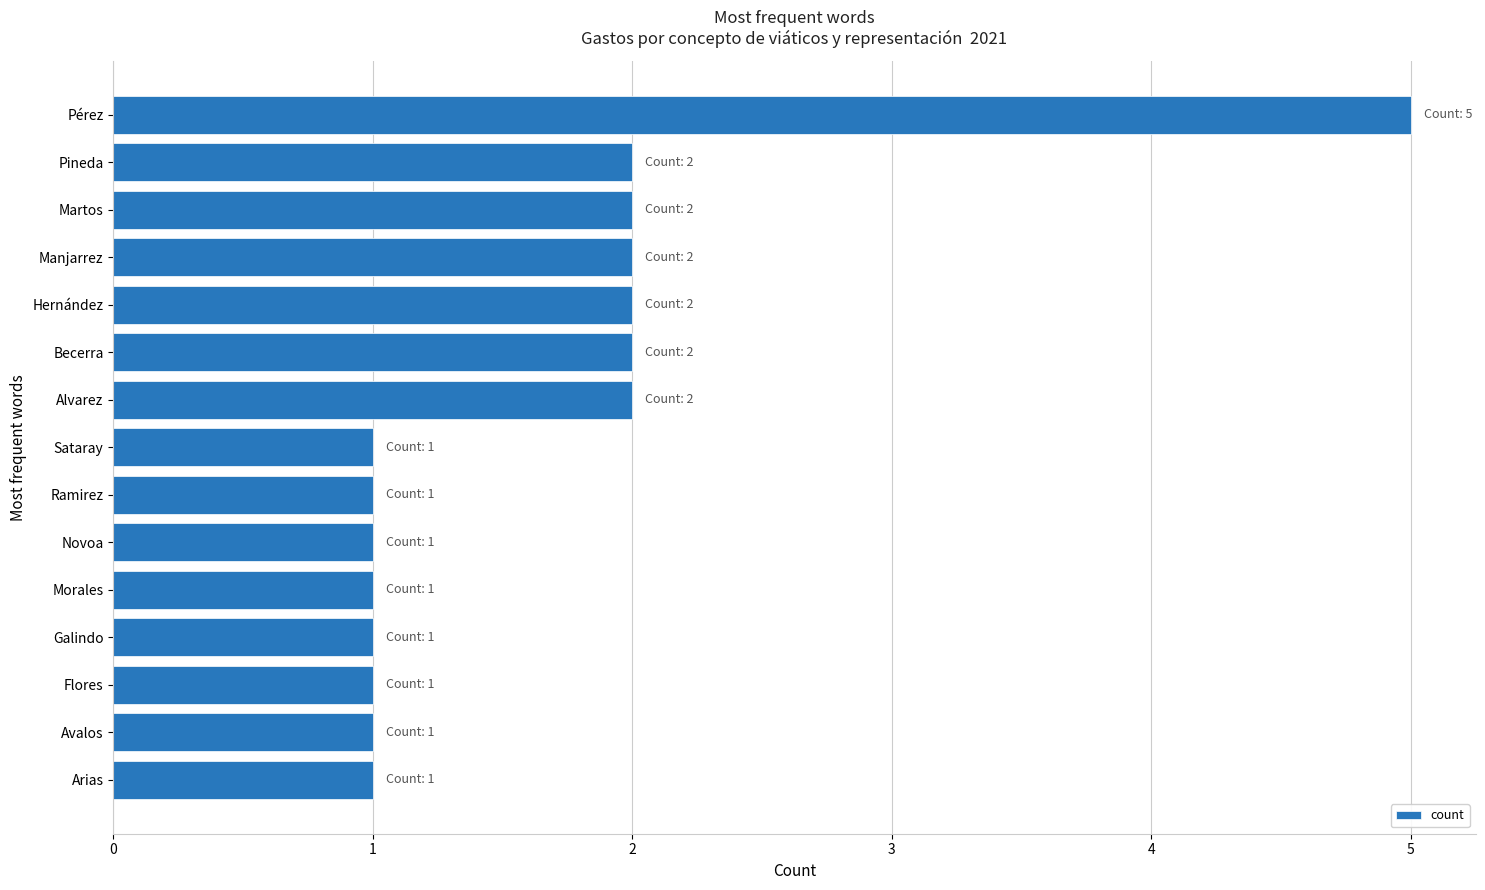

The chart shows a value of 0 at Avalos. True or false?

False